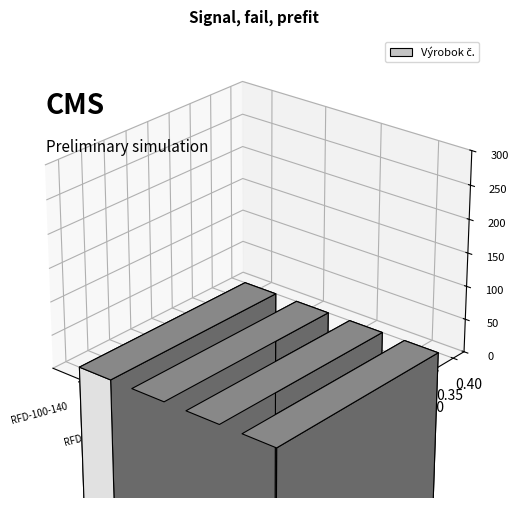

How many data points are less than 680244?

2